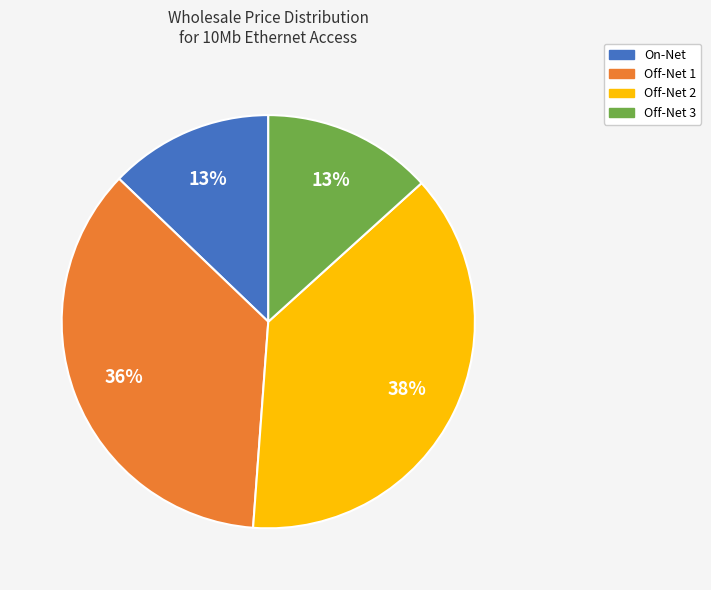

What is the largest slice in the pie chart?

Off-Net 2